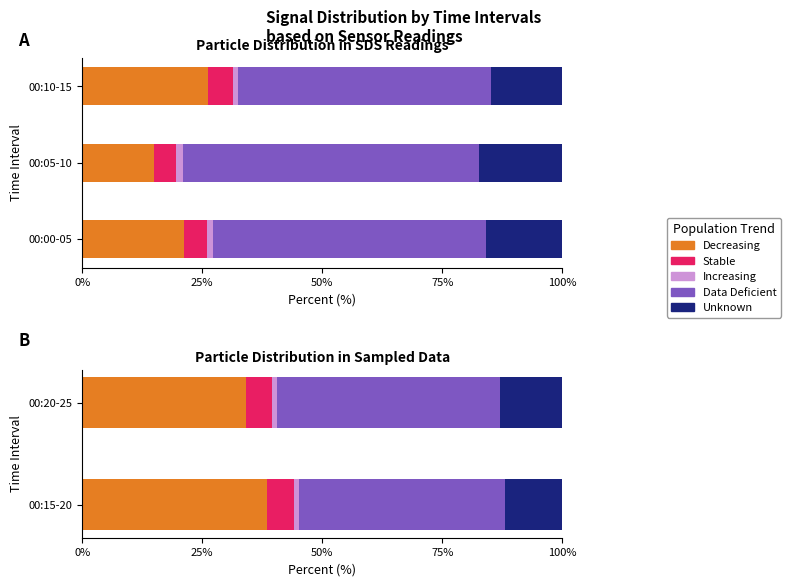

At 00:20-25, list the series in order from largest to smallest.

Data Deficient, Decreasing, Unknown, Stable, Increasing